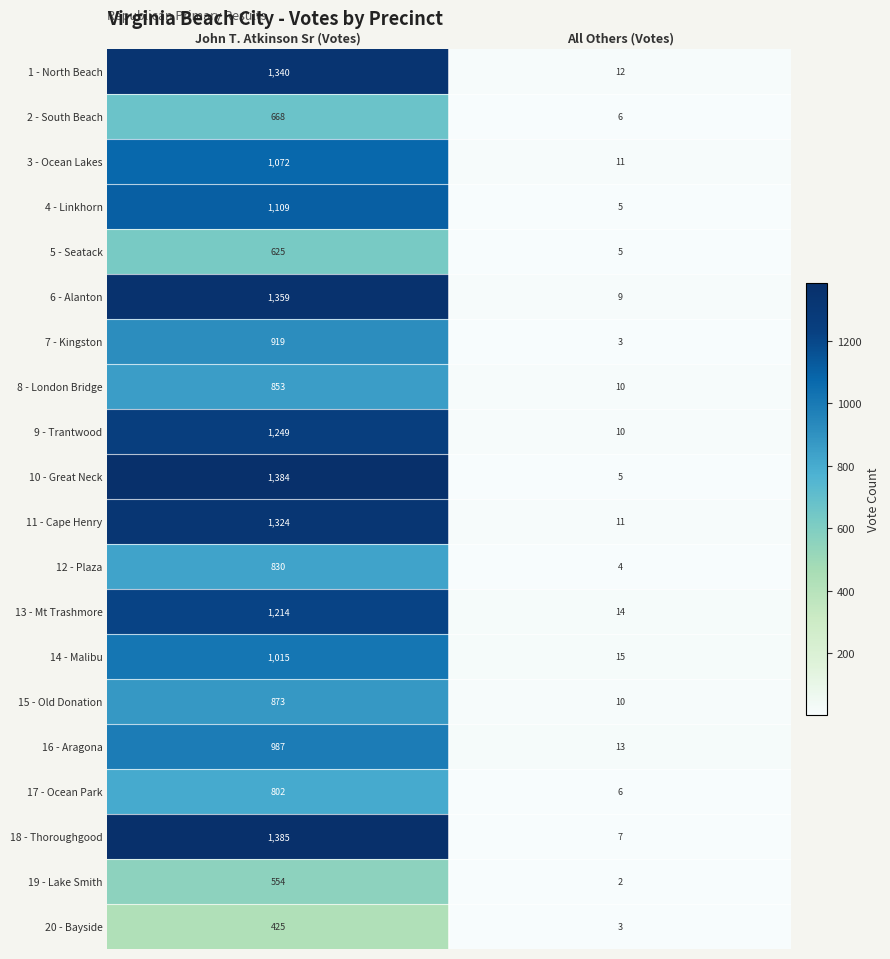

What is the approximate value of 2 - South Beach at All Others (Votes)?

6